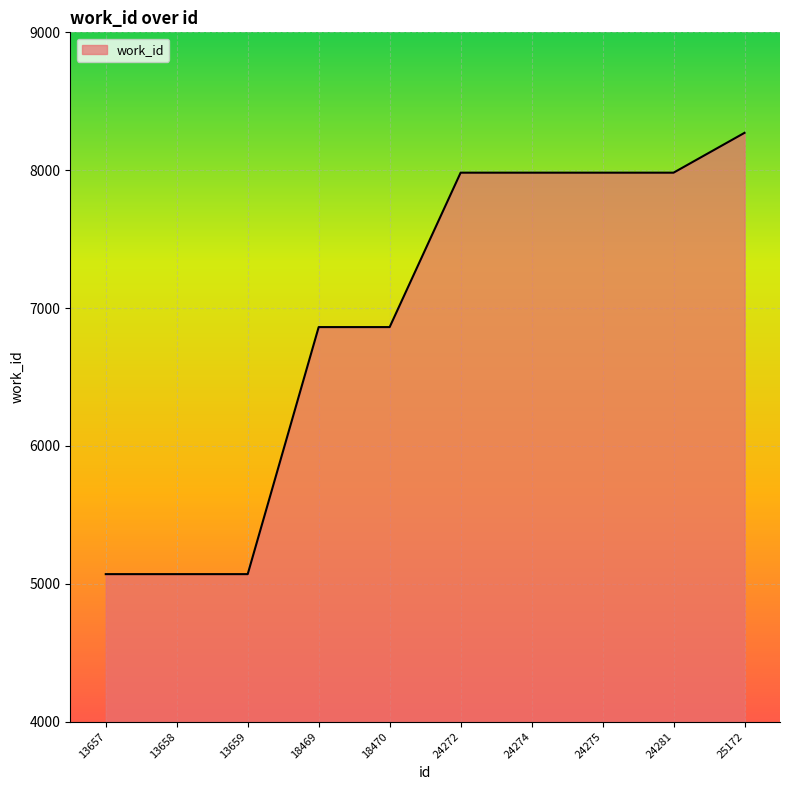

What value does the data have at 24275, to the nearest 100?

8000